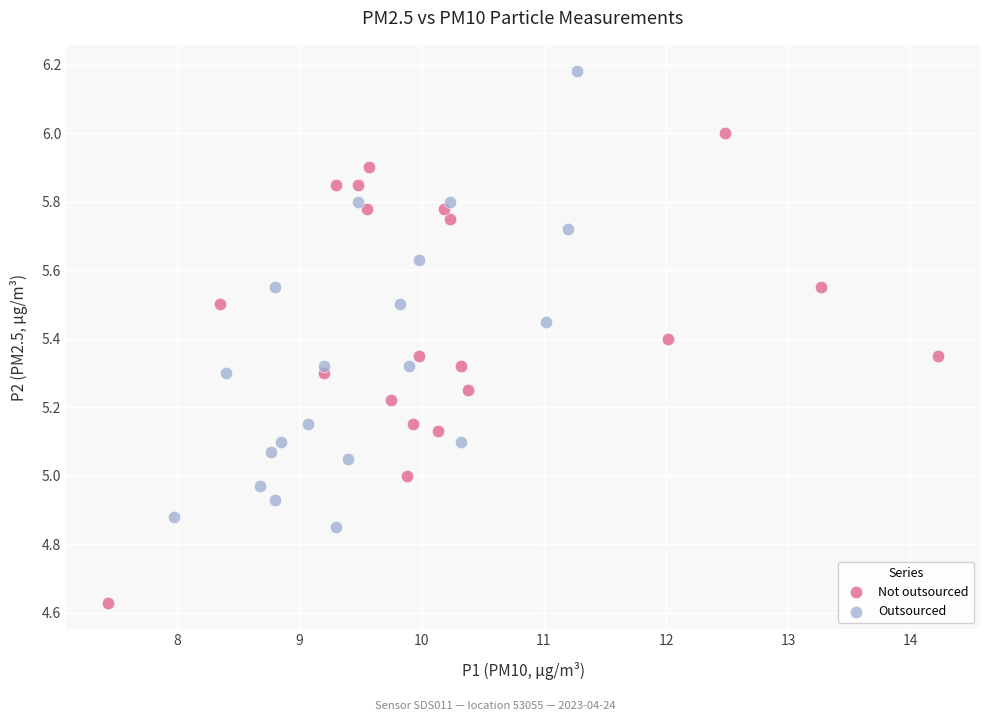

Which series contains the lowest Y value?

Not outsourced